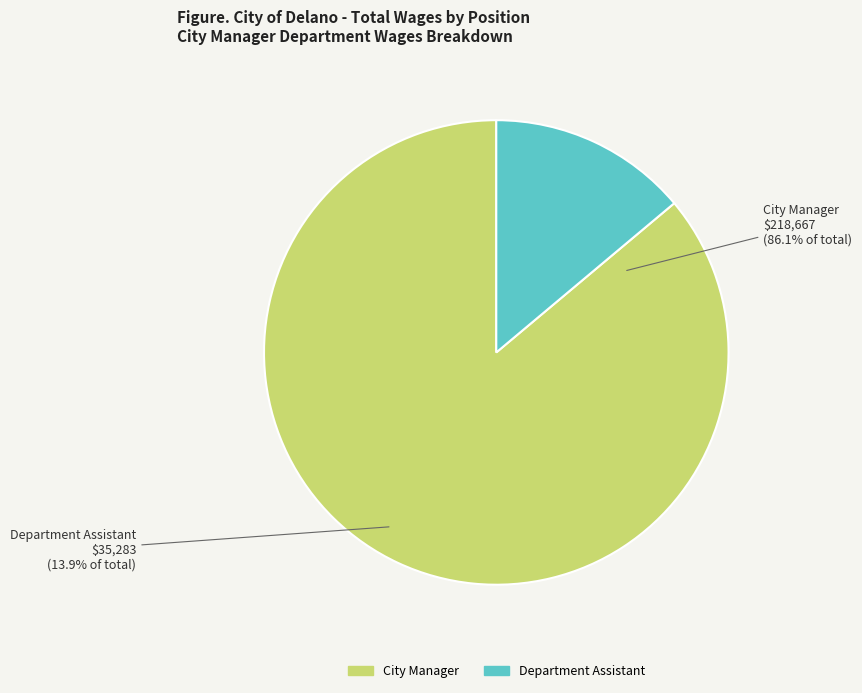

To the nearest percent, what percentage of the pie is City Manager?

86%